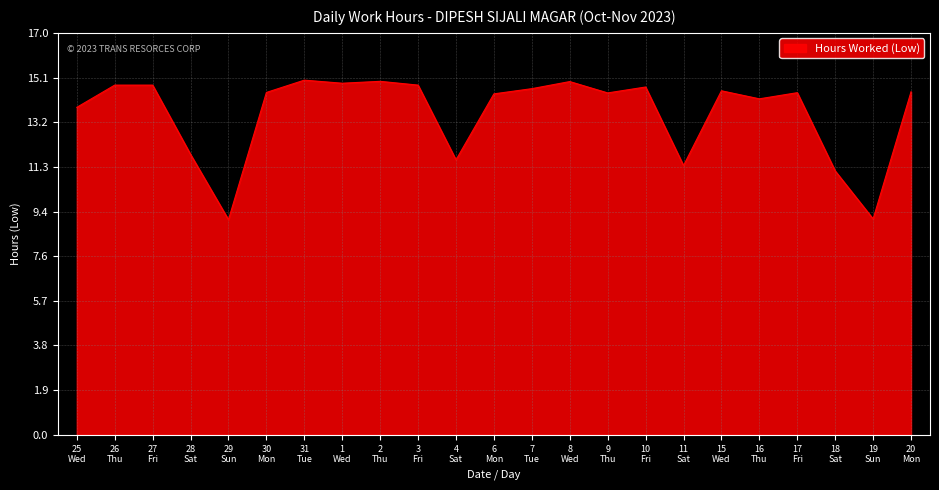

At which label is the value closest to 12?

28
Sat